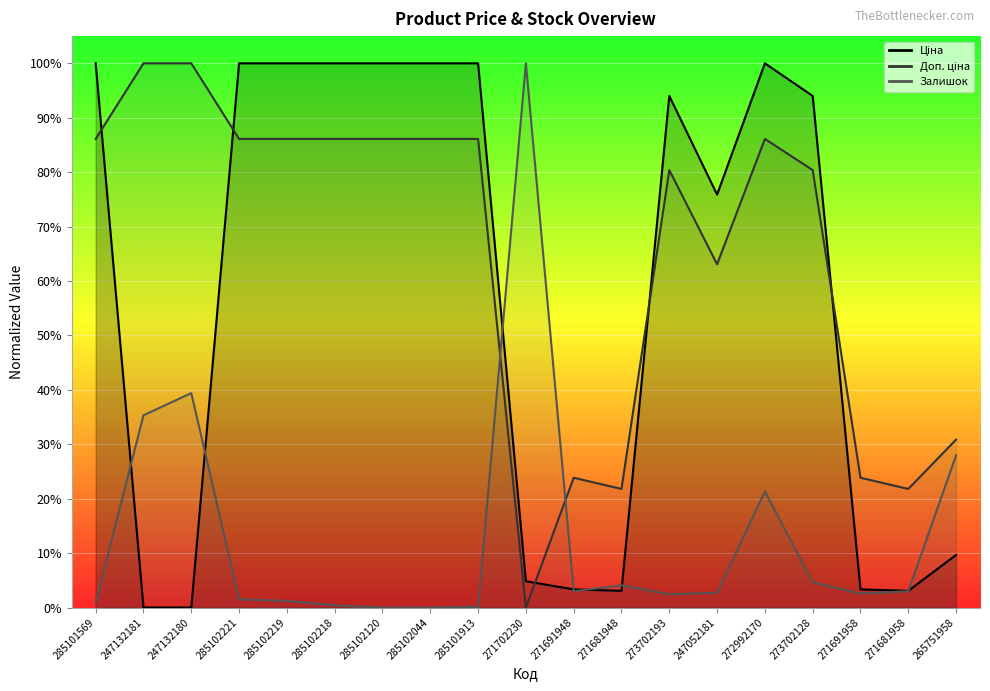

What value does the Доп. ціна series have at 285101913?

0.9